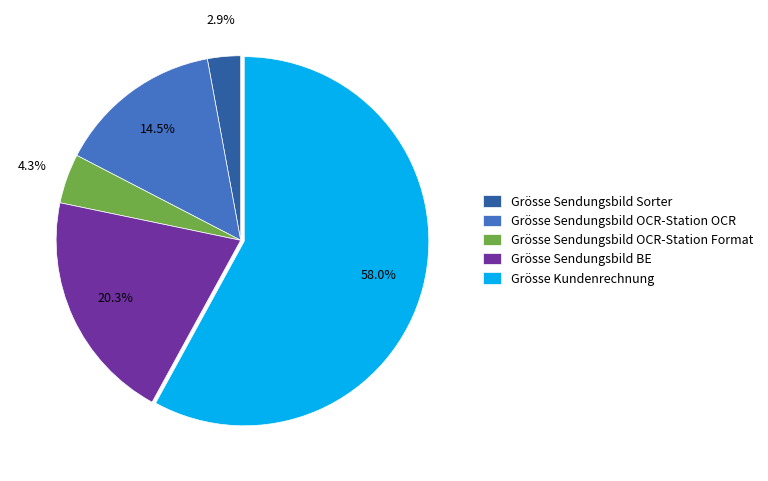

What percentage is the Grösse Sendungsbild Sorter slice, to the nearest percent?

3%